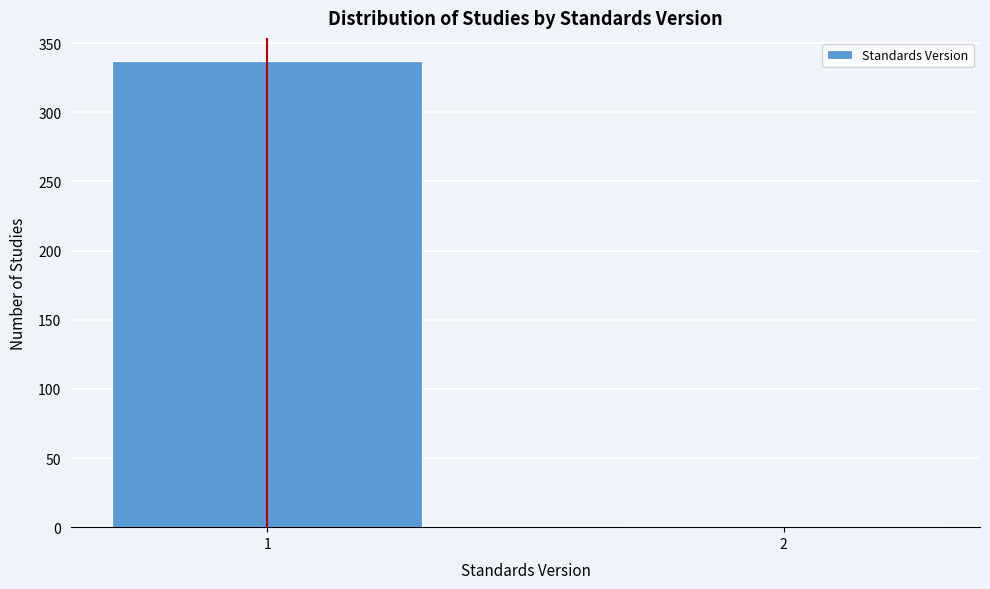

Reading left to right, extract all data points from this chart.

1=337	2=1